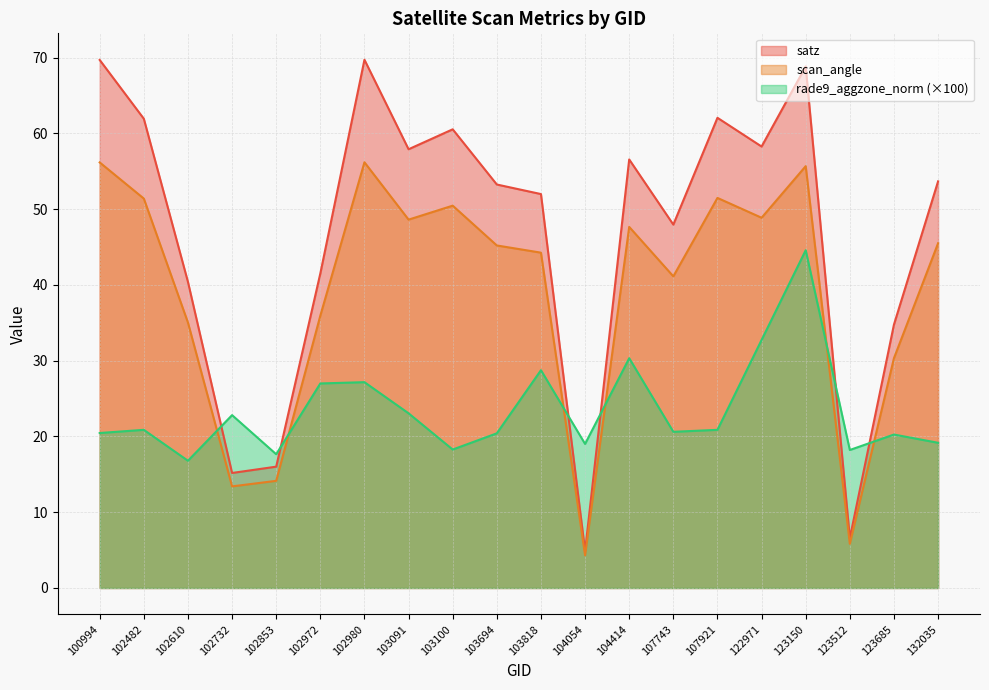

Where is scan_angle nearest to the value 30?

123685